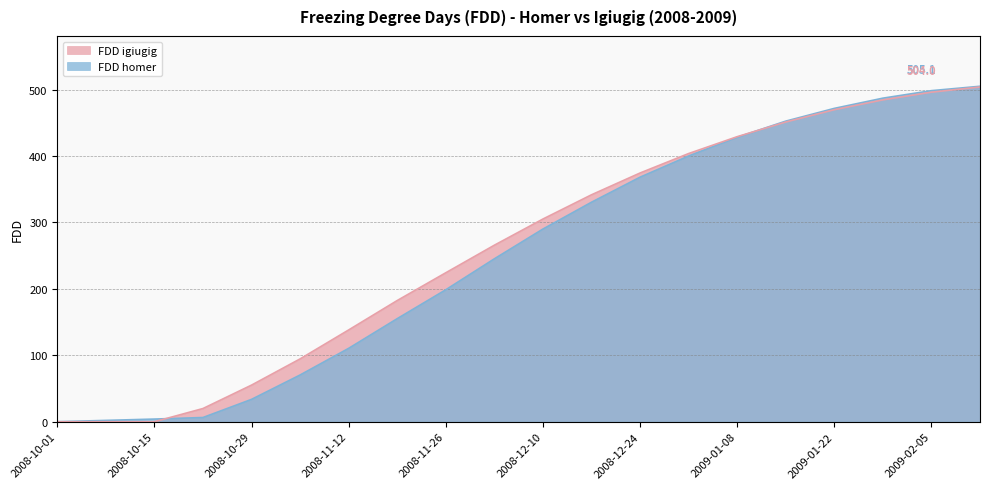

What is the maximum value for FDD igiugig?

504.0